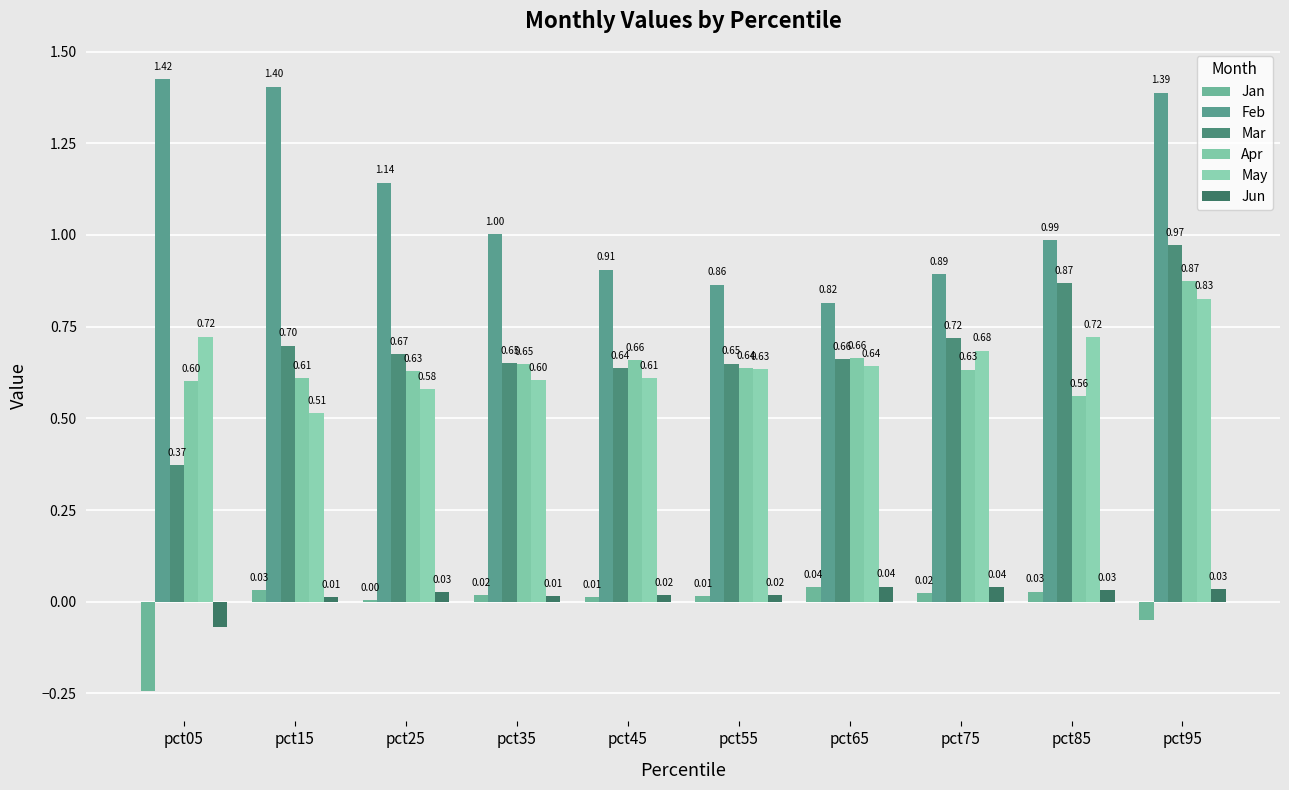

Between pct15 and pct95, which is larger?

pct15